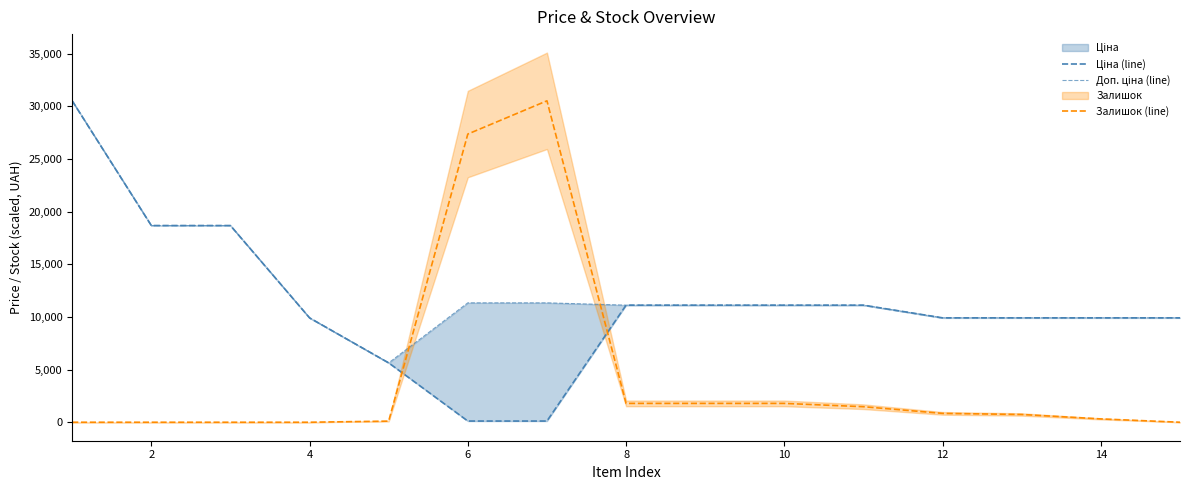

Is this an area chart (filled region under the line)?

No